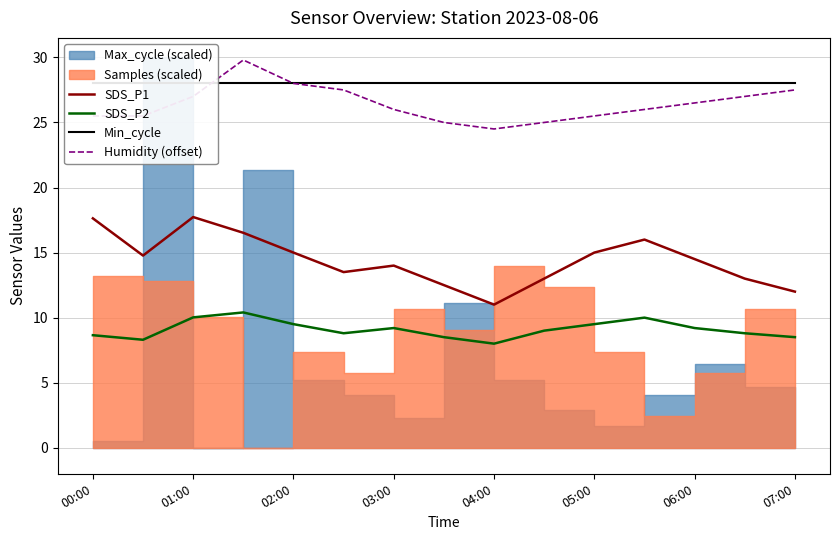

How many lines are shown in the chart?

4